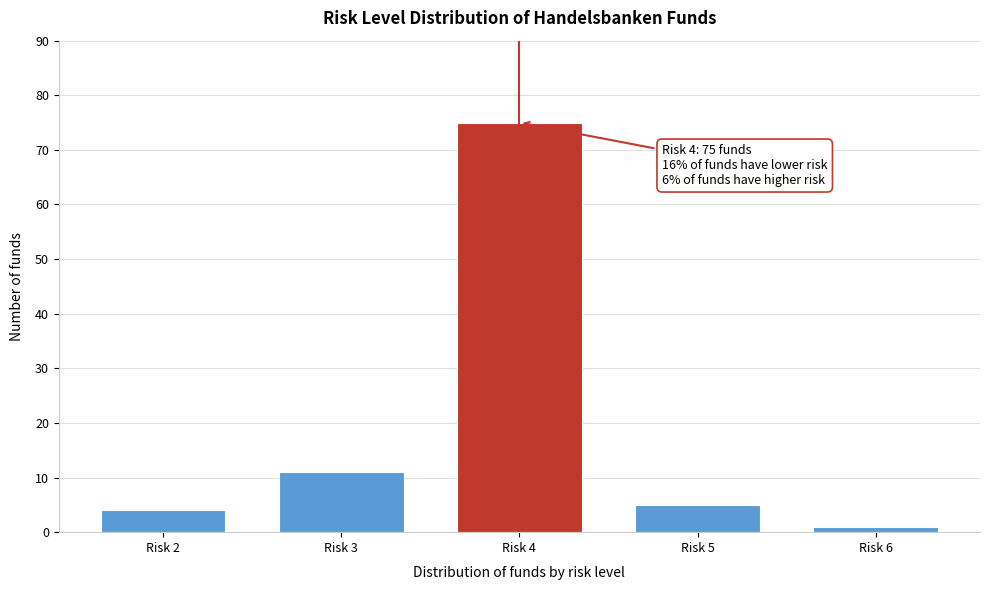

Reading left to right, transcribe all the data shown in this chart.

4	11	75	5	1